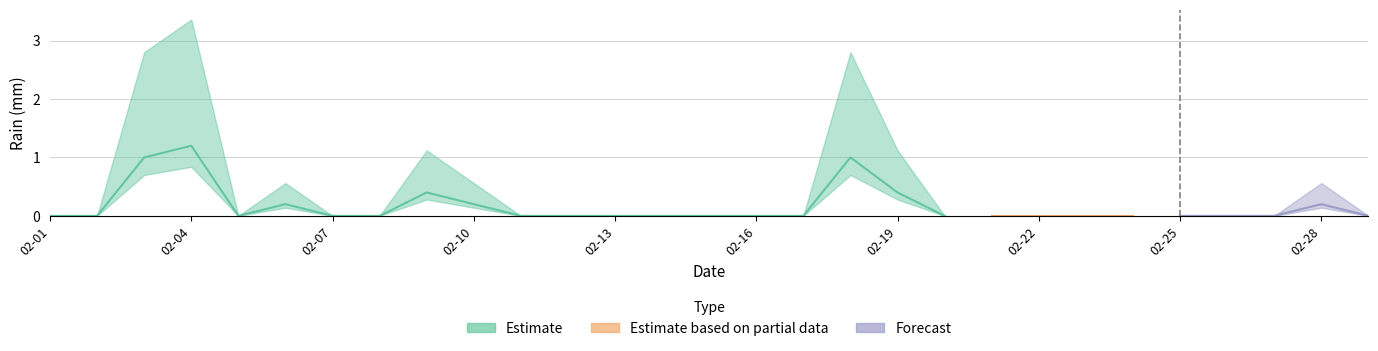

What is the difference between the second highest and second lowest values?

1.0